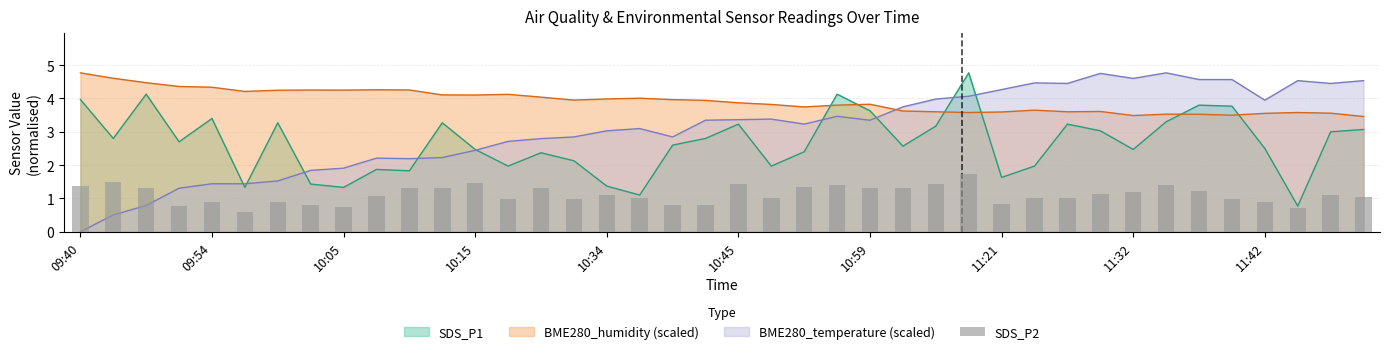

Approximately how many times larger is the value at 34 compared to 09:54?

0.8